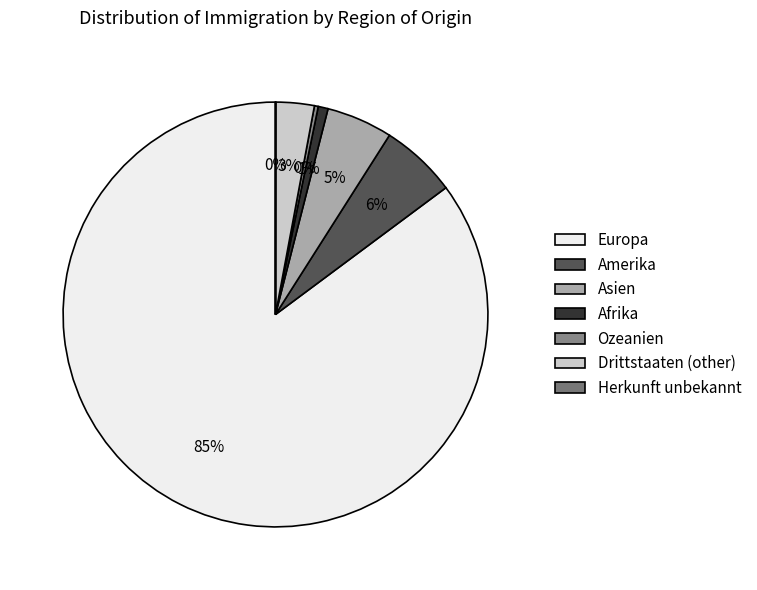

What is the largest slice in the pie chart?

Europa